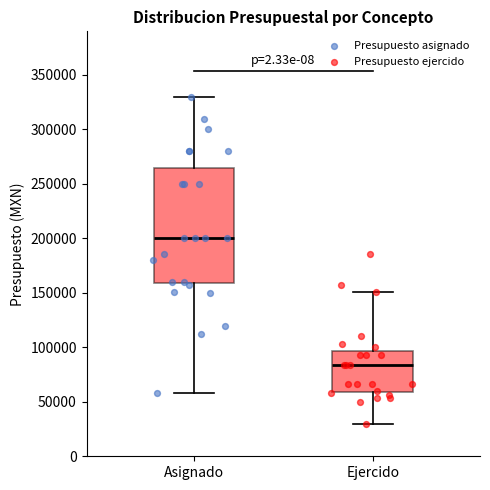

Which box's median line is the highest?

Asignado